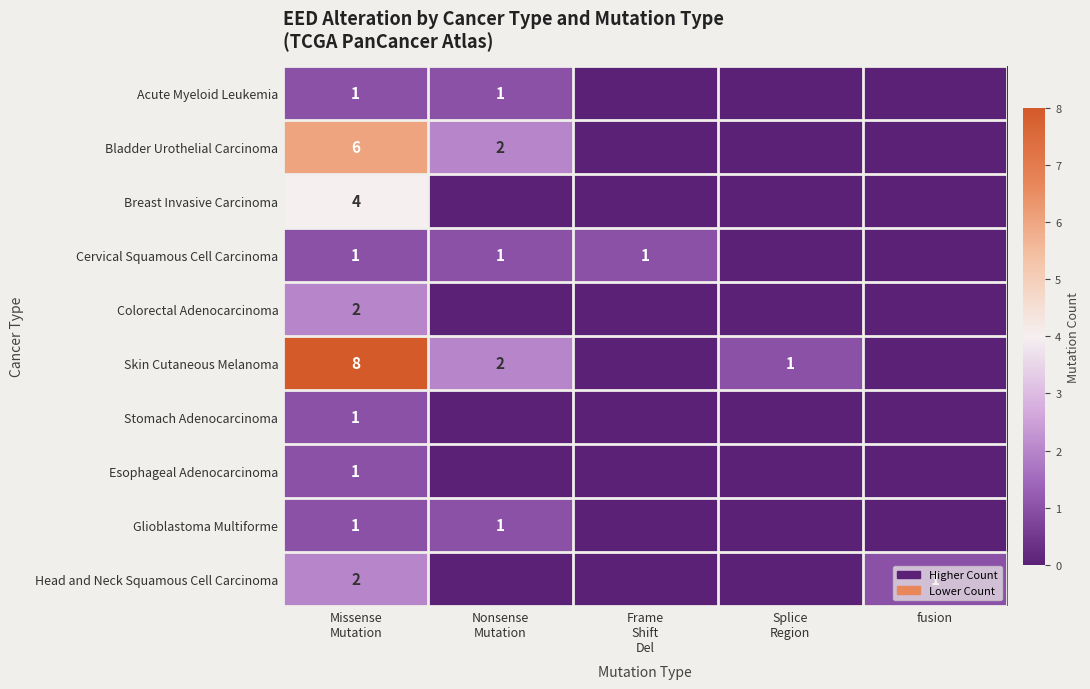

The Head and Neck Squamous Cell Carcinoma series shows 1 at fusion. True or false?

True